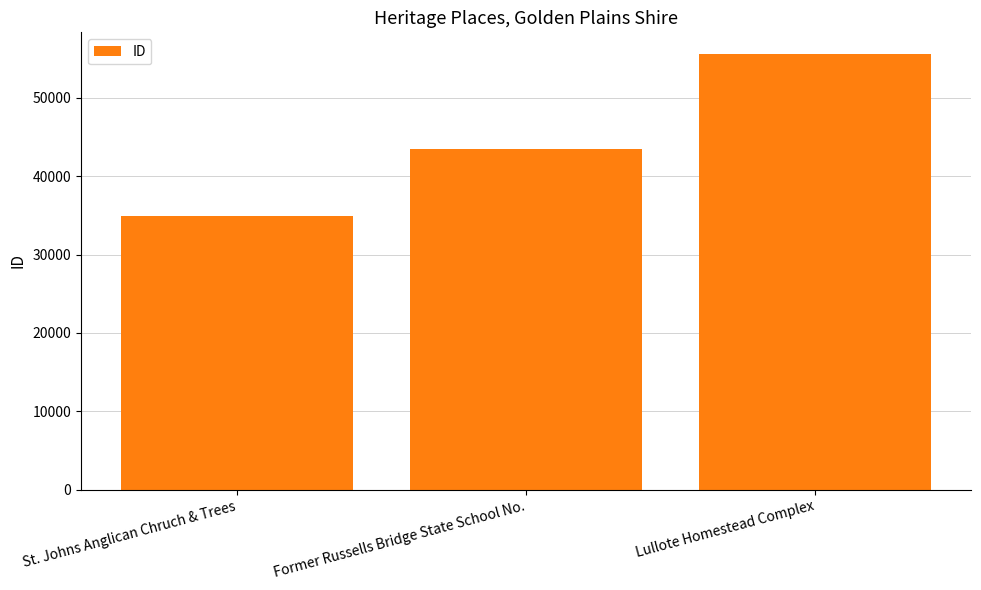

Rank the categories by value from lowest to highest.

St. Johns Anglican Chruch & Trees, Former Russells Bridge State School No., Lullote Homestead Complex